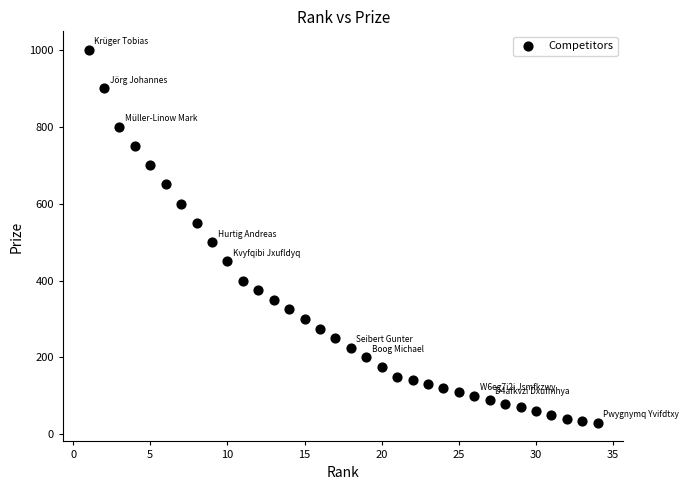

What is the range of X values (max minus min)?

33